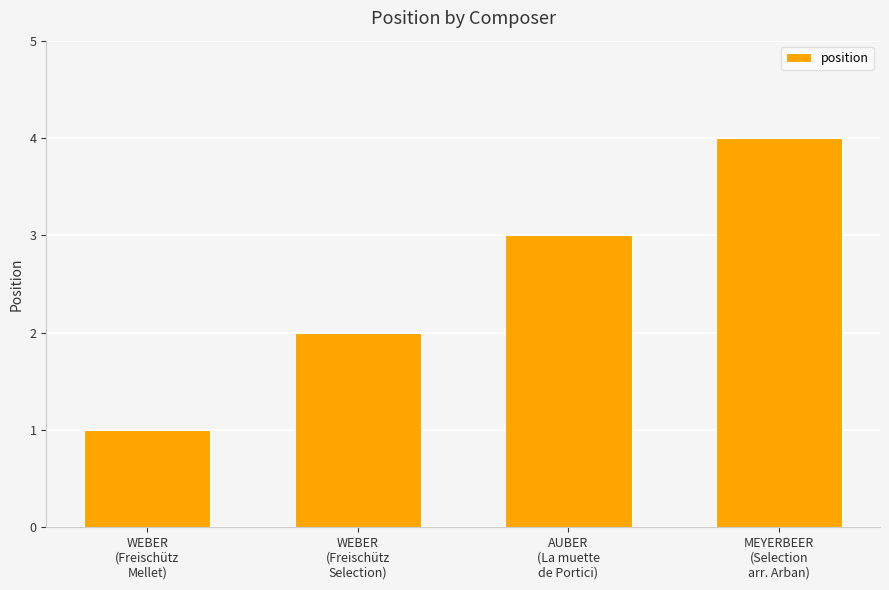

What is the ratio of the value at WEBER
(Freischütz
Mellet) to the value at AUBER
(La muette
de Portici)?

0.3